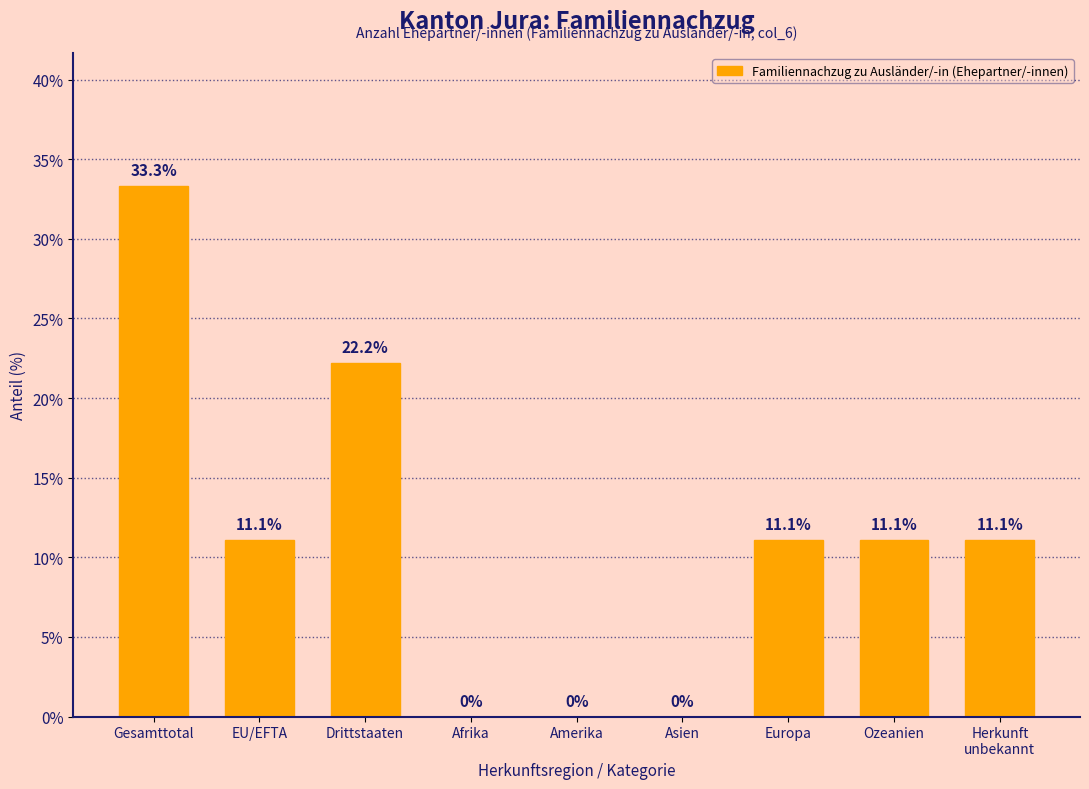

Which has a higher value, Gesamttotal or Amerika?

Gesamttotal